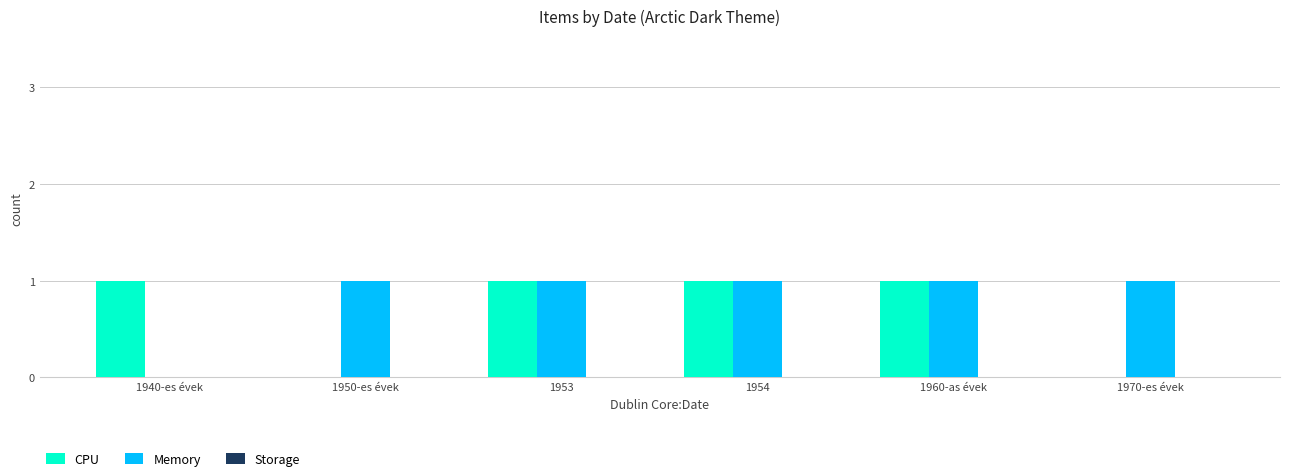

Which series has the largest total across all categories?

Memory